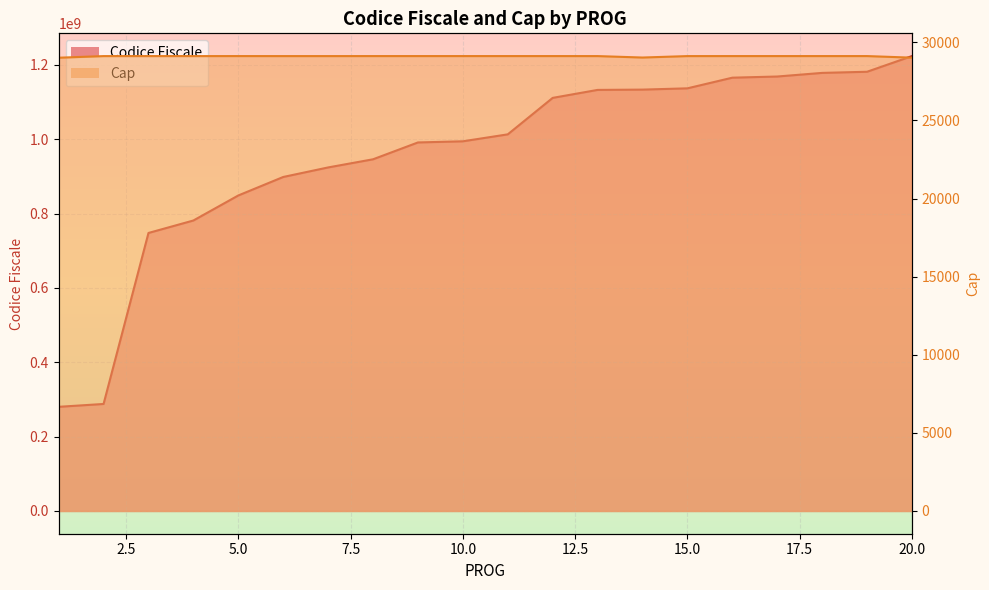

The value of Cap at 4 is 12148. True or false?

False